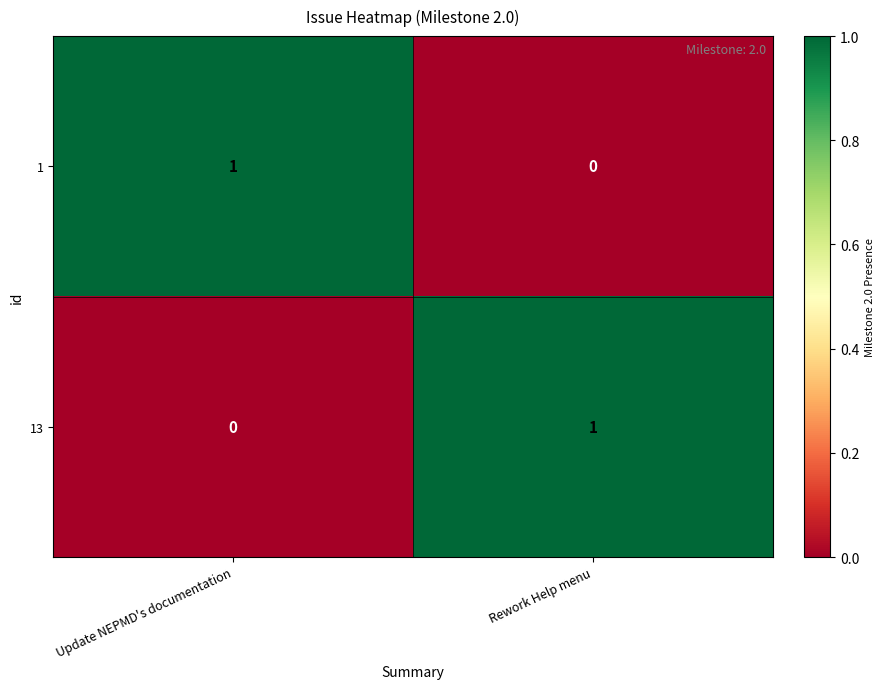

The 13 series shows -1 at Update NEPMD's documentation. True or false?

False